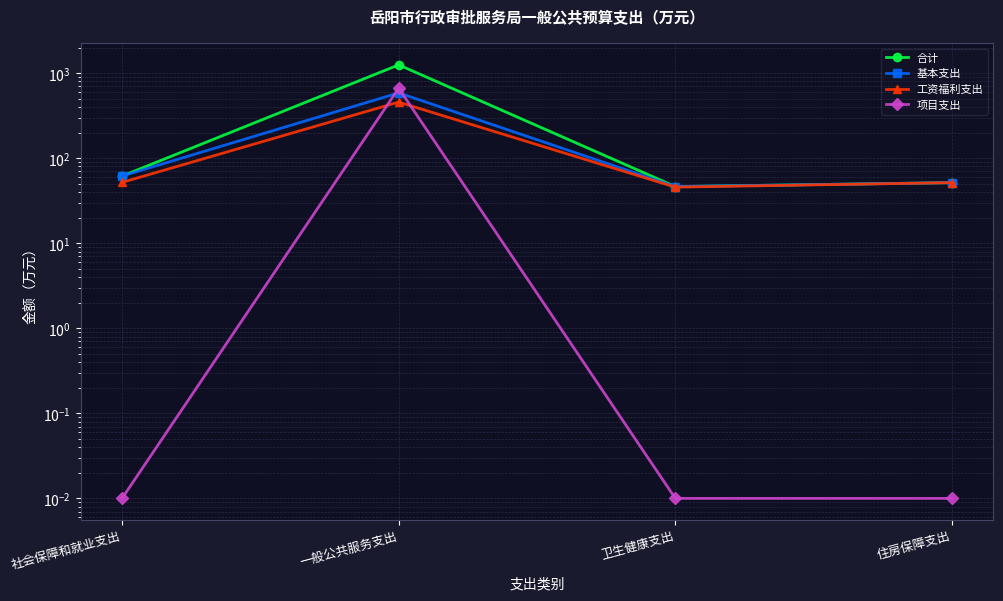

Which category has the highest value in the 合计 series?

一般公共服务支出